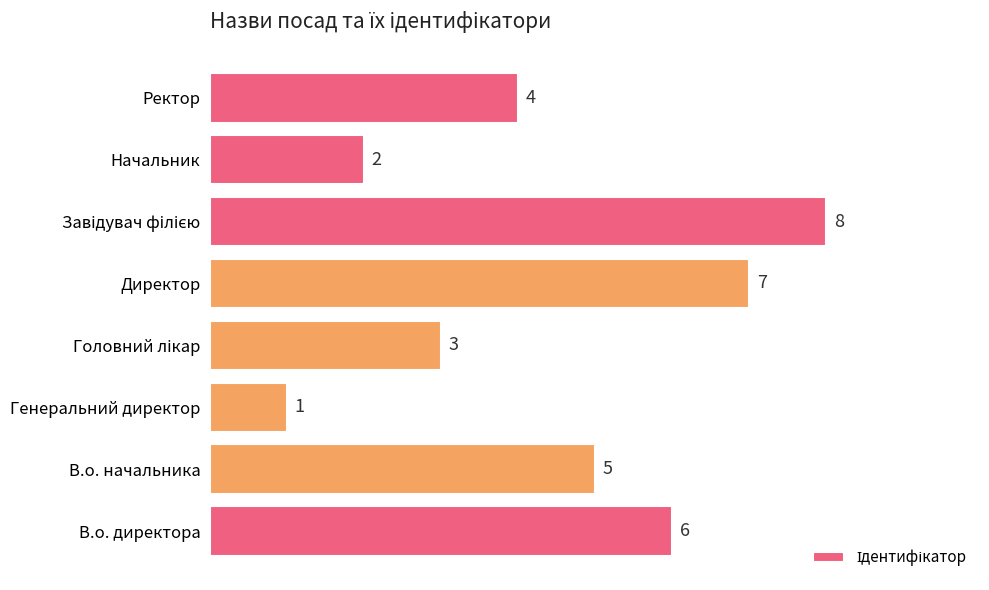

What is the maximum value shown in the chart?

8